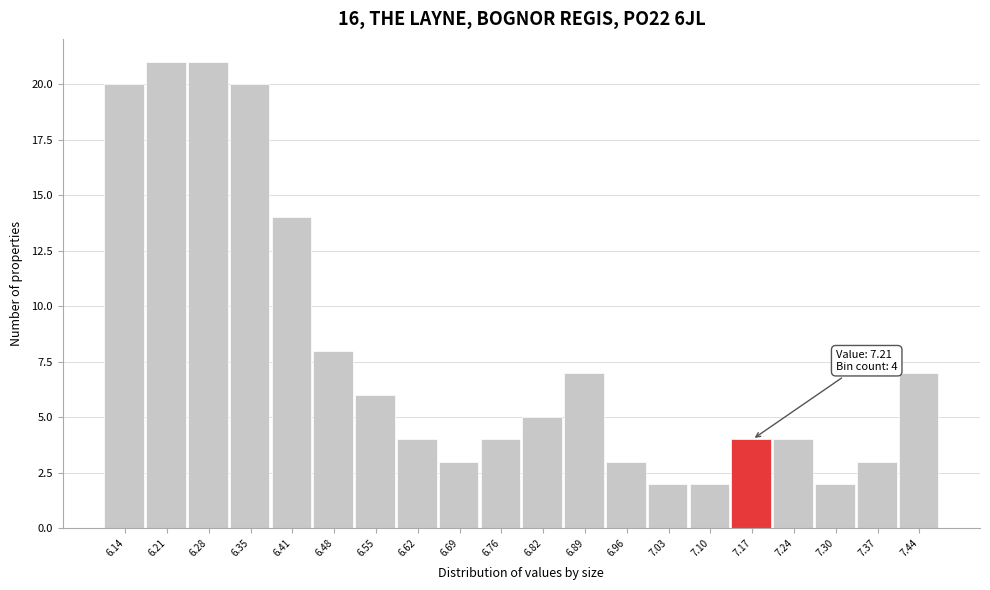

Reading right to left, transcribe all the data shown in this chart.

7.44=7	7.37=3	7.30=2	7.24=4	7.17=4	7.10=2	7.03=2	6.96=3	6.89=7	6.82=5	6.76=4	6.69=3	6.62=4	6.55=6	6.48=8	6.41=14	6.35=20	6.28=21	6.21=21	6.14=20